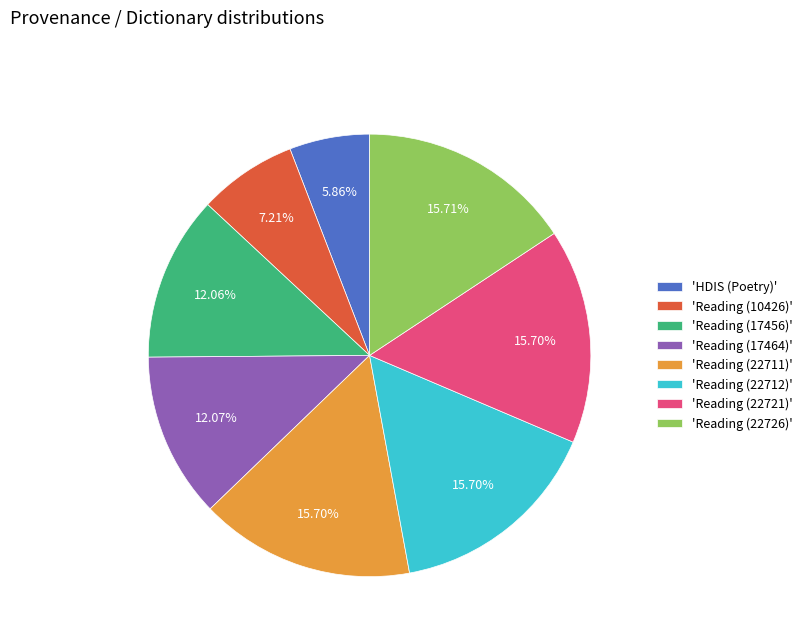

Which category has the smallest portion of the pie?

'HDIS (Poetry)'